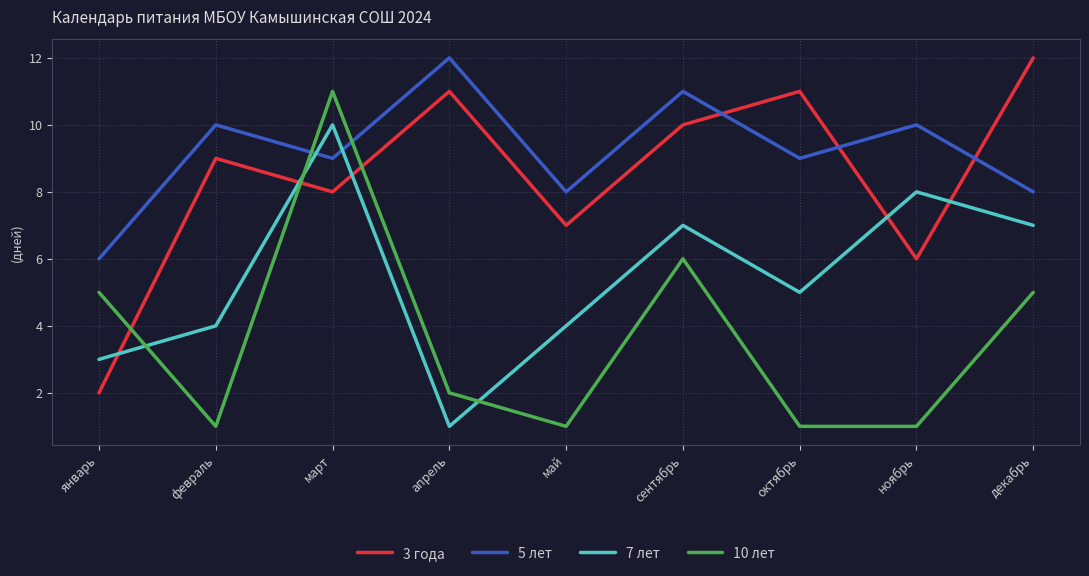

What is the maximum value shown in the chart?

12